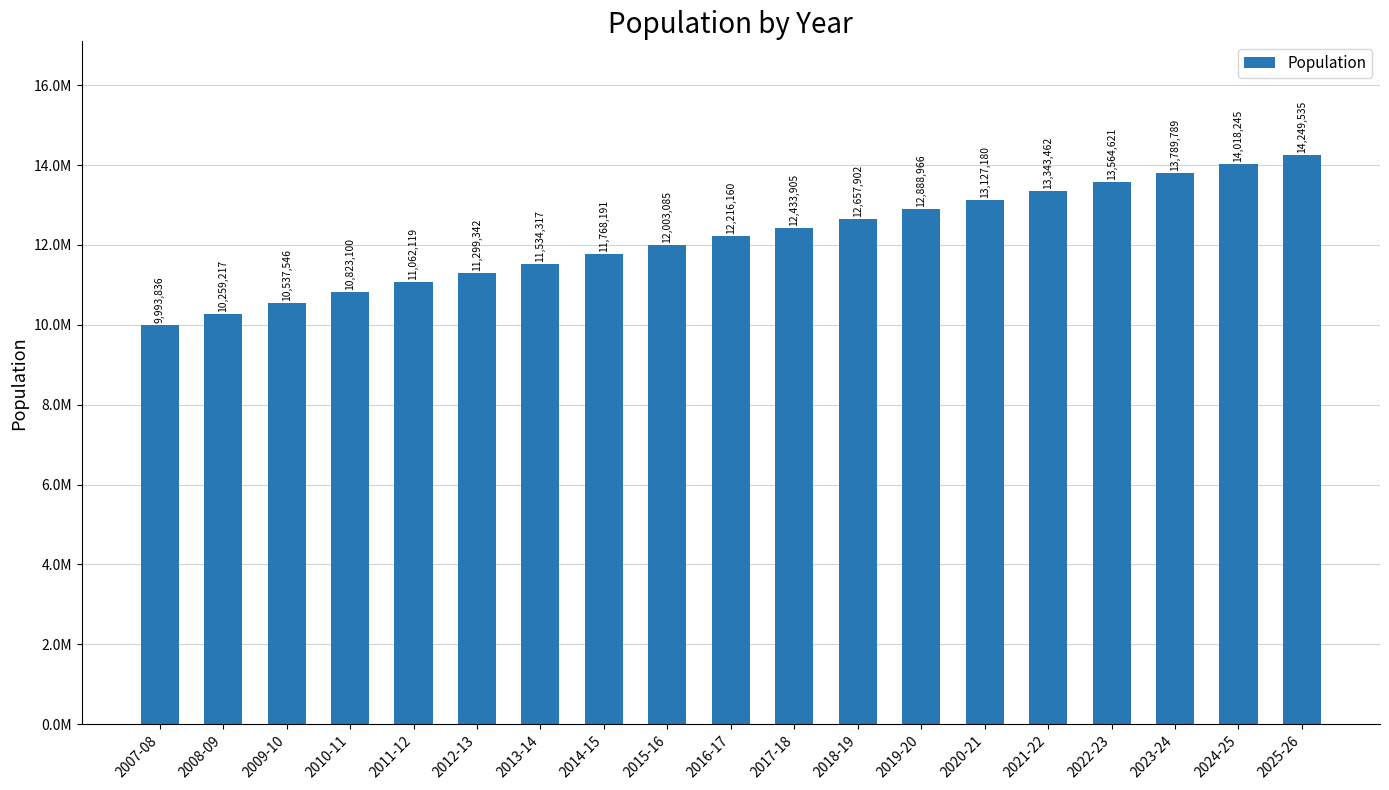

What is the minimum value shown in the chart?

9993836